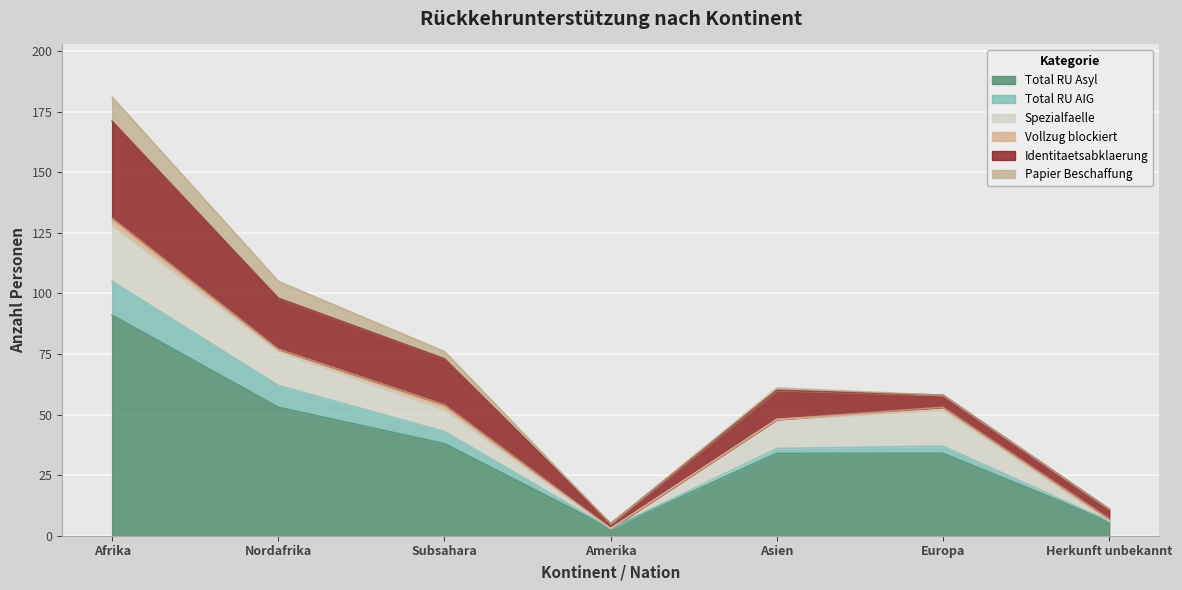

How many data points in Papier Beschaffung are above 1?

3